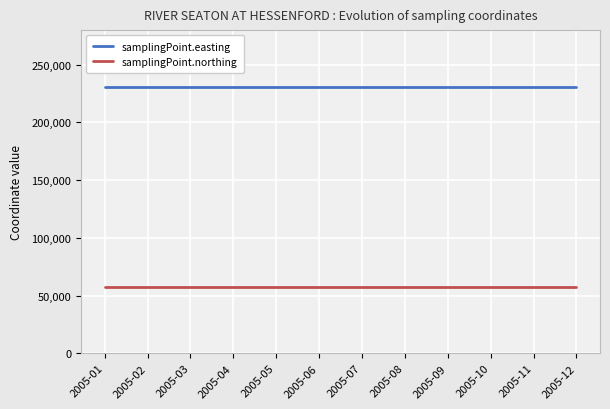

What is the difference between the highest and lowest values at 2005-04?

173315